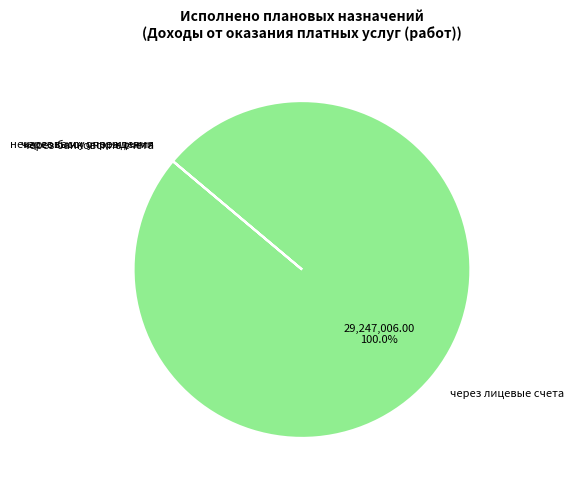

What is the largest slice in the pie chart?

через лицевые счета